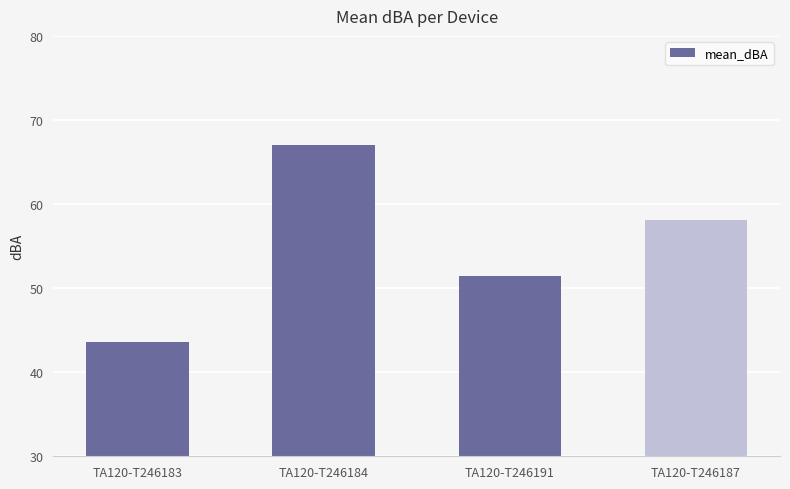

What is the label of the 1st bar from the left?

TA120-T246183